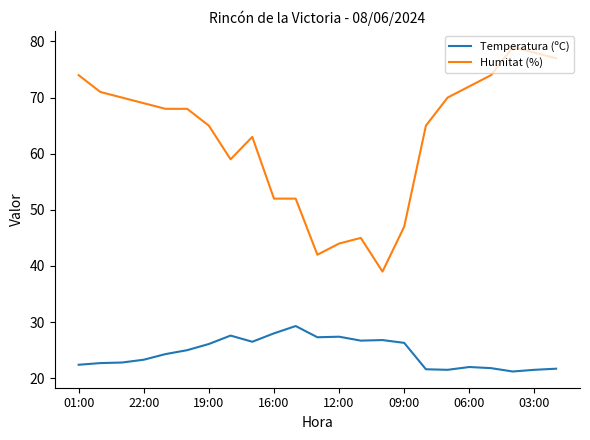

What is the difference between the second highest and second lowest values in the Humitat (%) series?

36.0